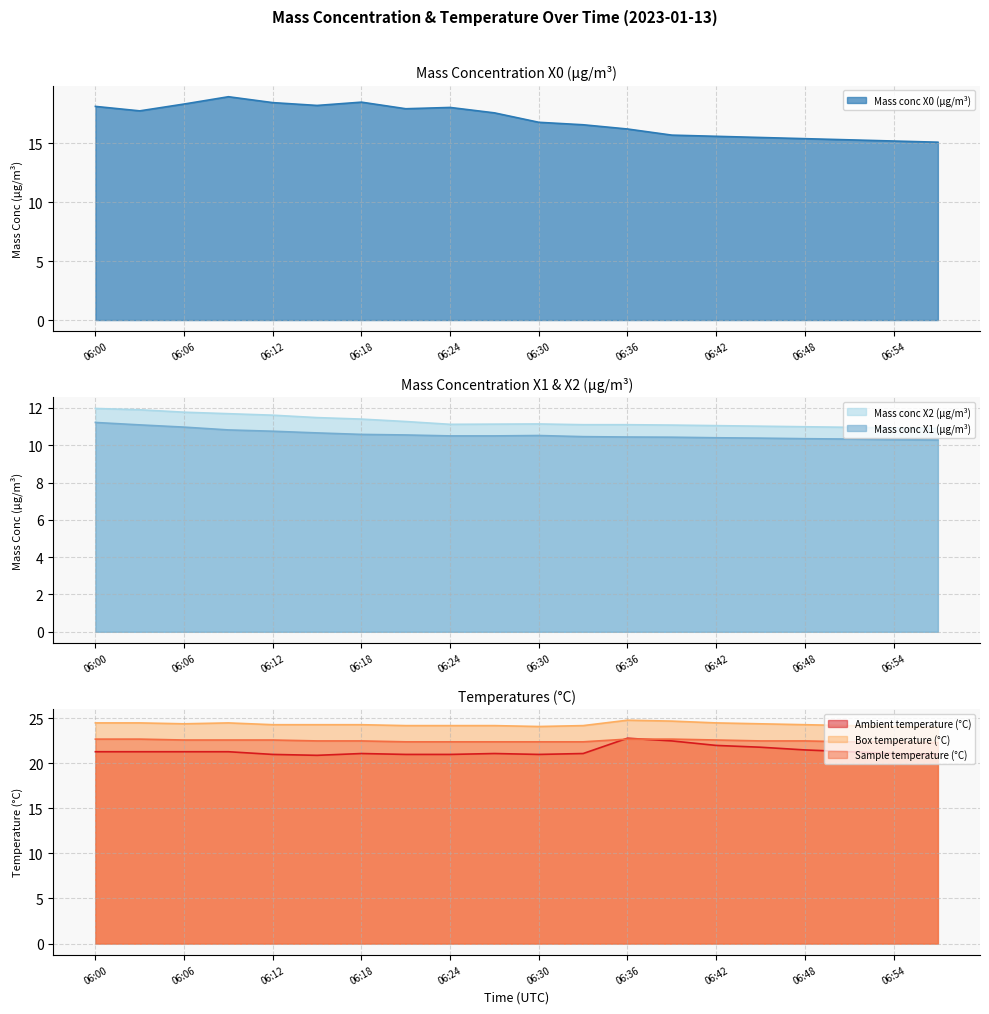

What is the maximum value for Mass conc X0 (μg/m³)?

19.0